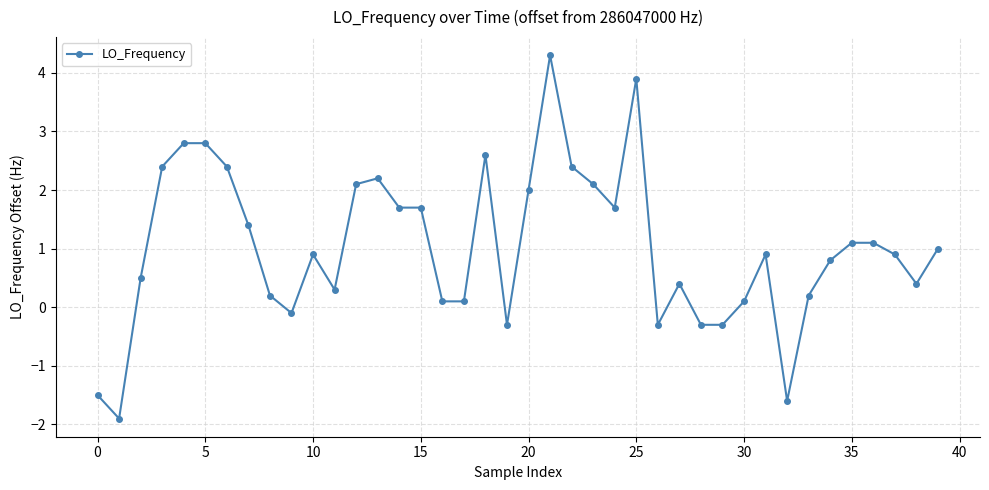

What is the value of the 14th point from the left?

2.2